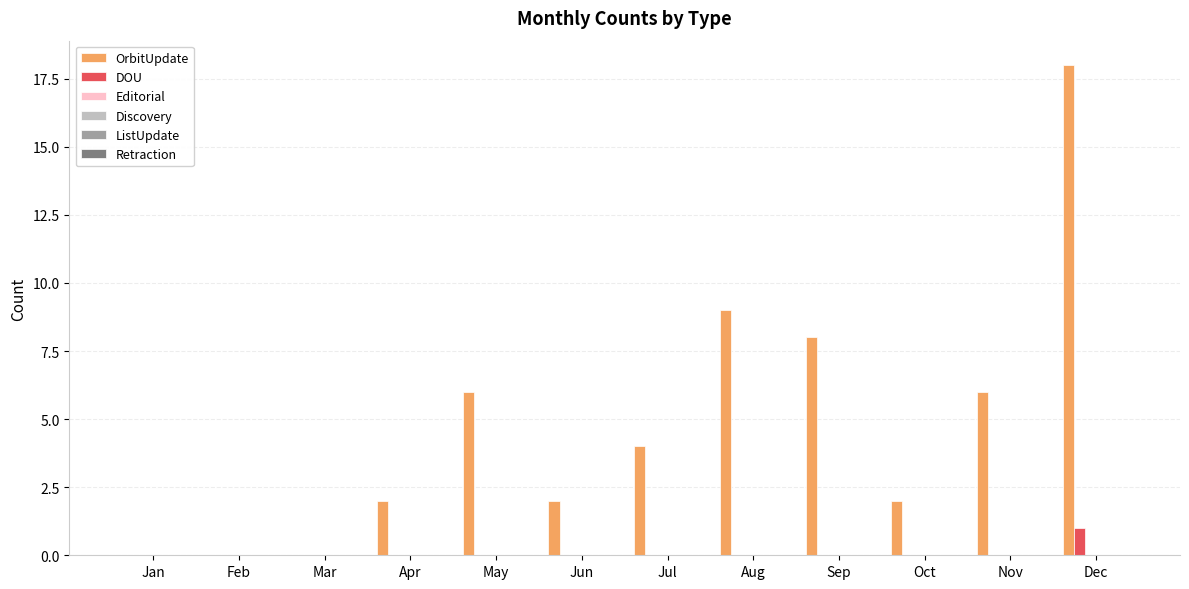

What is the sum of all OrbitUpdate values?

57